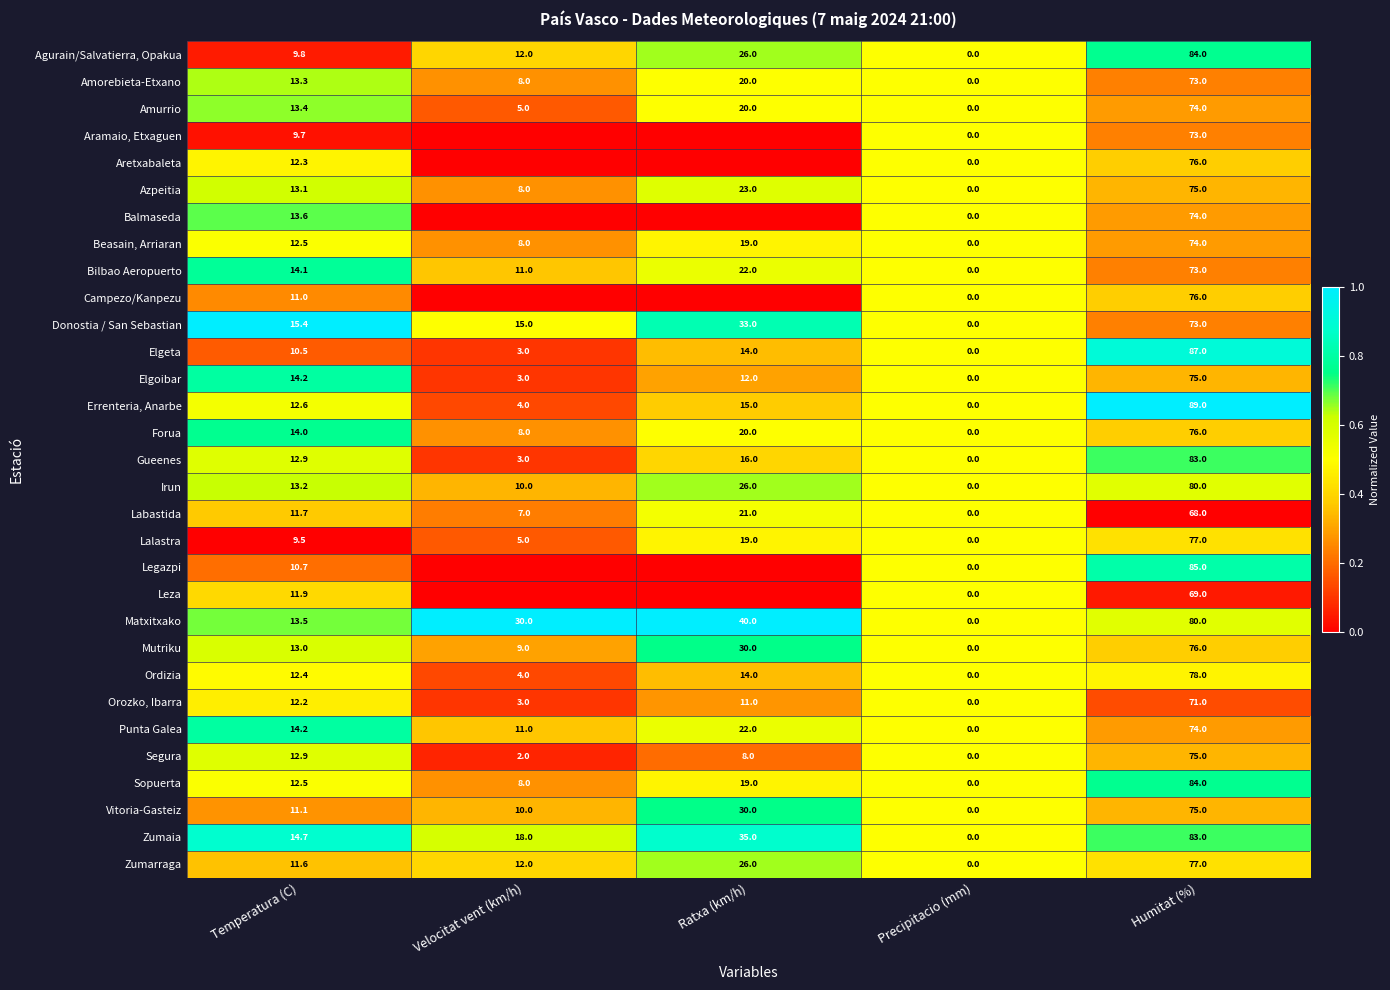

Is it true that Bilbao Aeropuerto equals 8.2 at Temperatura (C)?

False